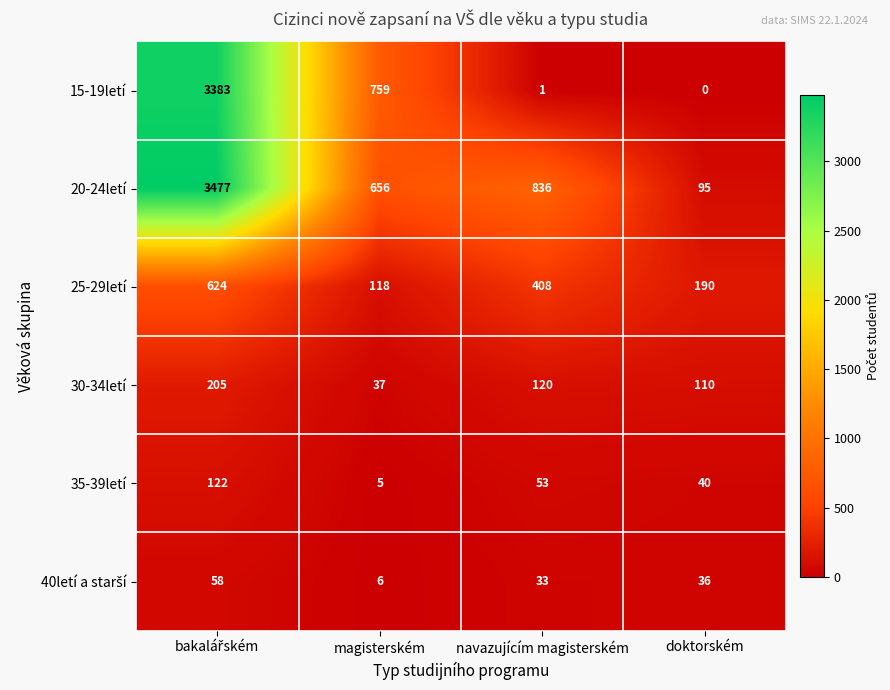

What is the maximum value shown in the chart?

3477